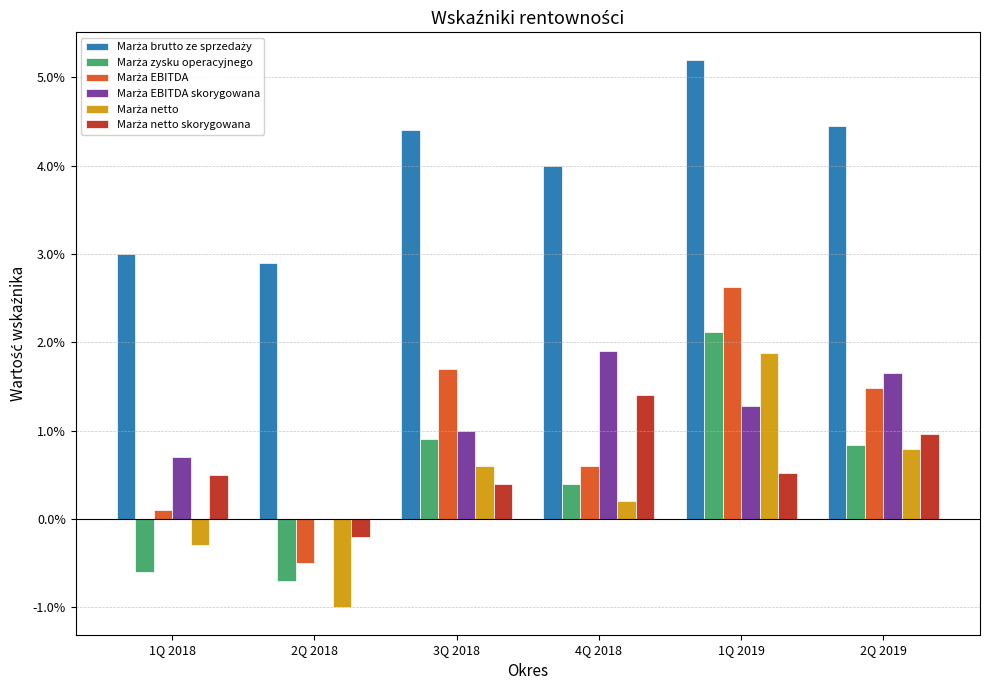

What is the label of the 3rd bar from the left?

3Q 2018